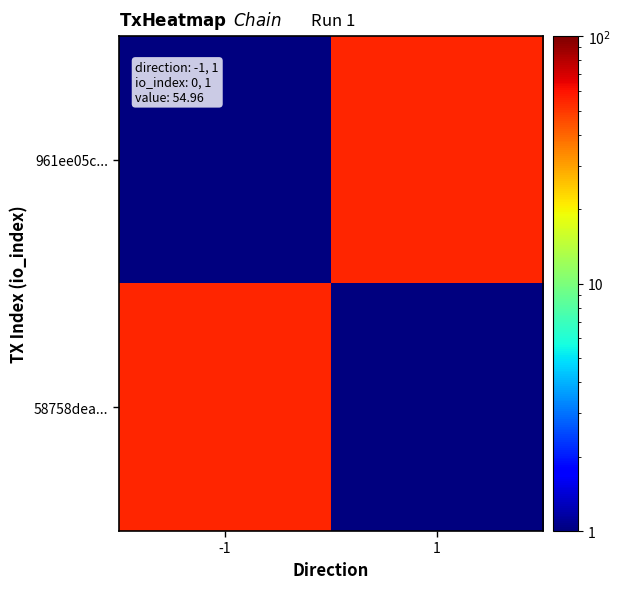

Reading left to right, transcribe all the data shown in this chart.

961ee05c...: -1=0.1	1=55.0
58758dea...: -1=55.0	1=0.1